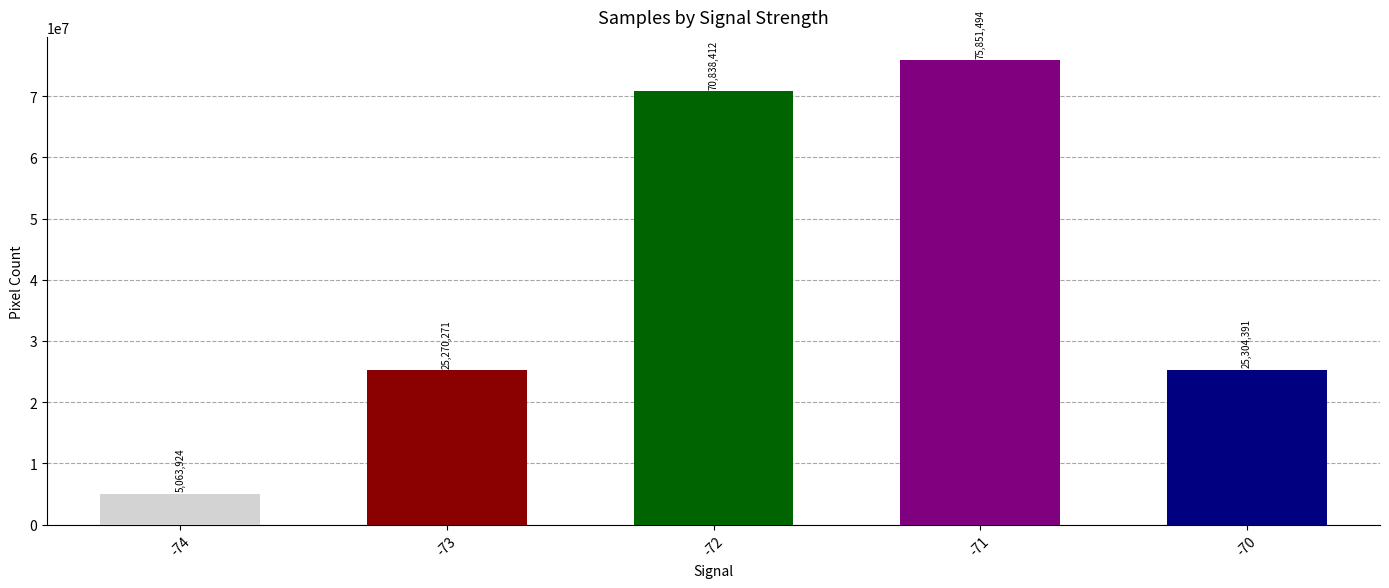

What is the difference between the values at -72 and -71?

5013082